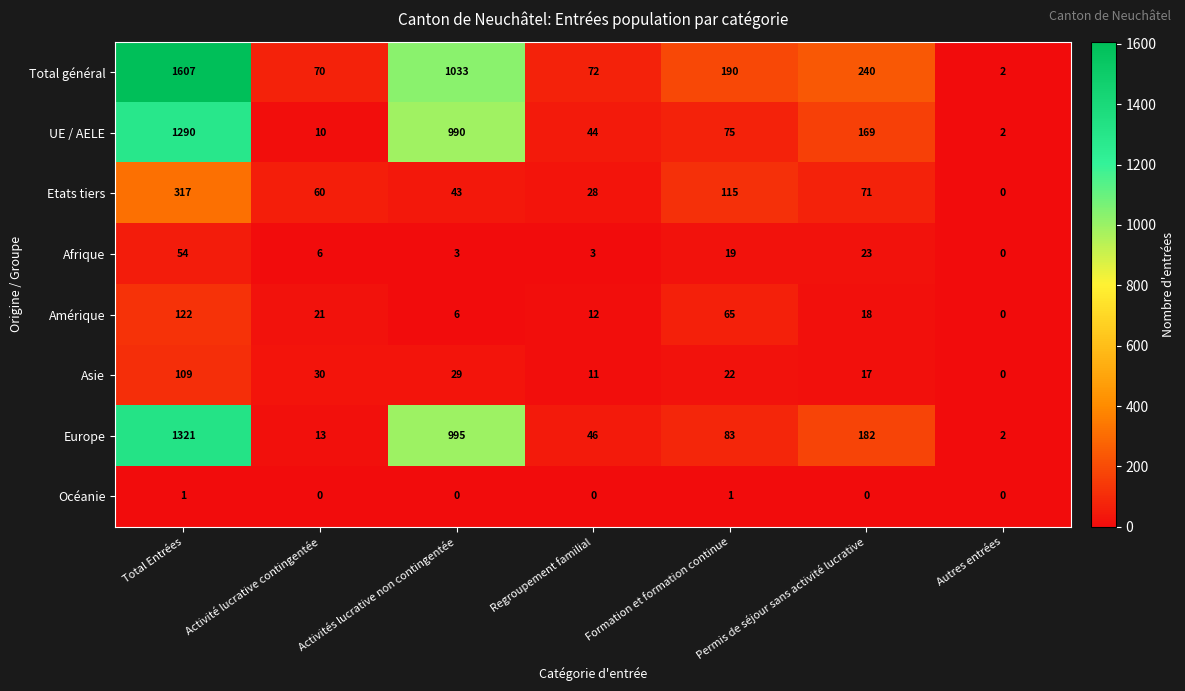

Between Activité lucrative contingentée and Formation et formation continue, which series saw the biggest shift?

Total général